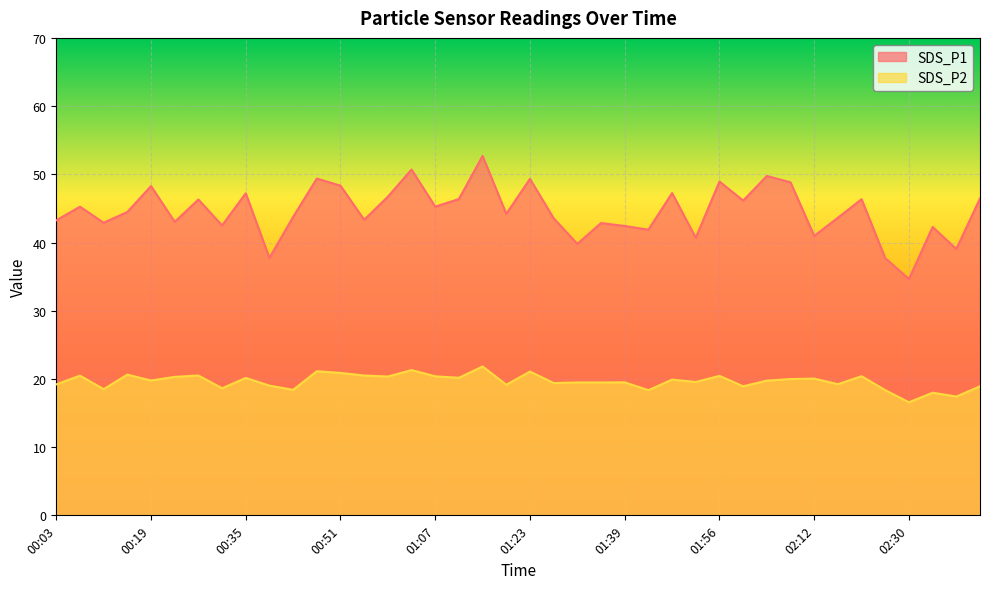

At which category does the chart reach its minimum across all series?

02:30